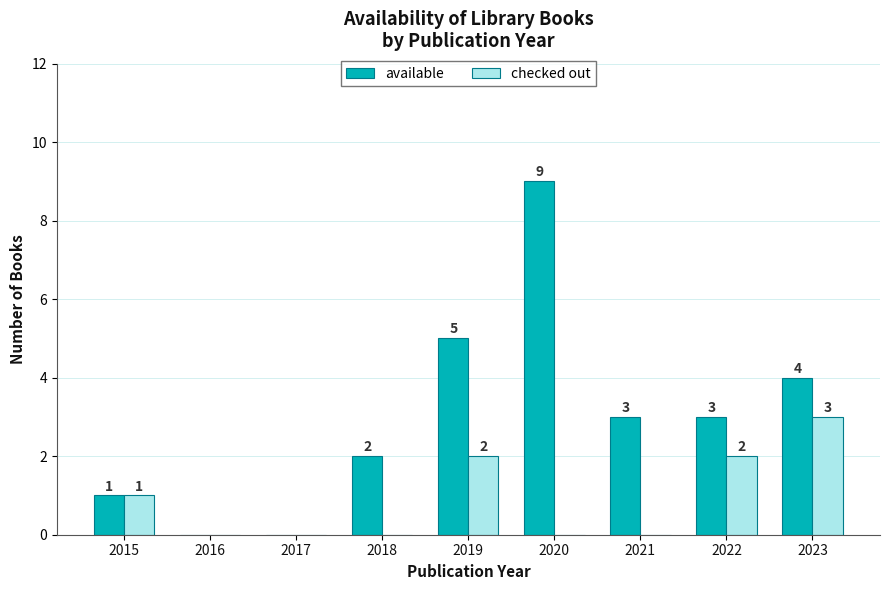

Where is checked out nearest to the value 1?

2015